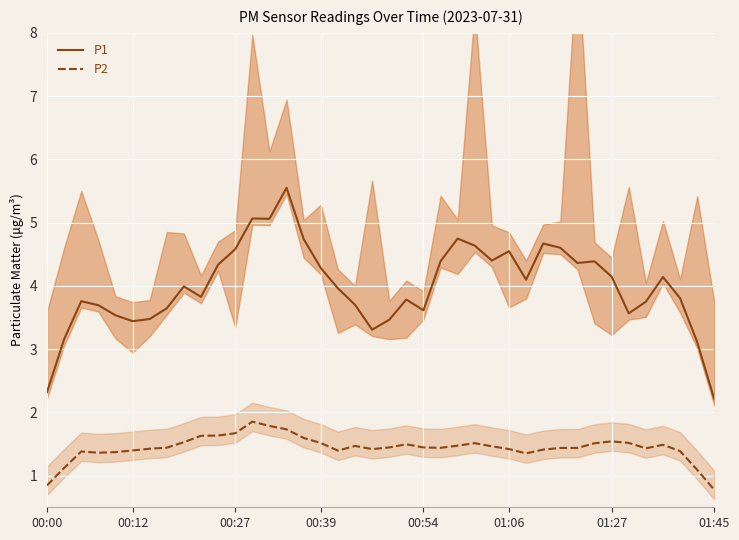

What is the difference between the maximum and second lowest values in the P1 series?

3.2